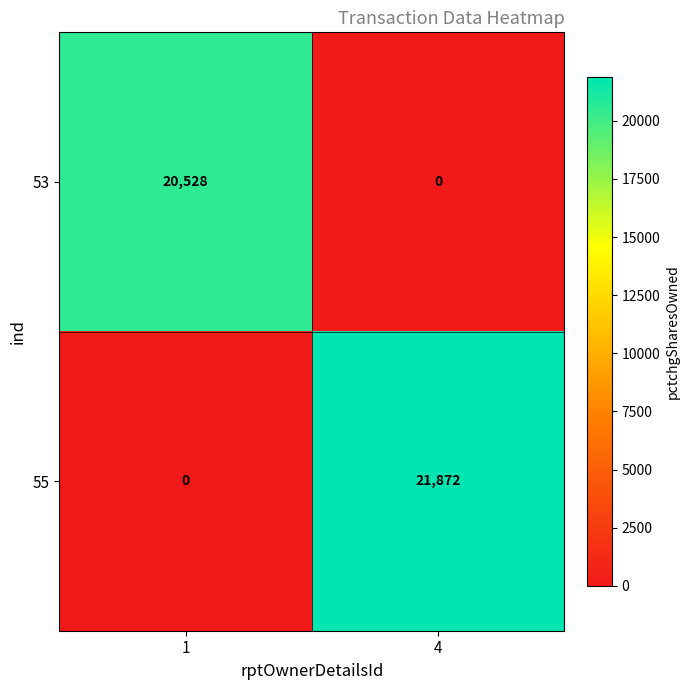

What is the sum of the 53 values at 1 and 4?

20528